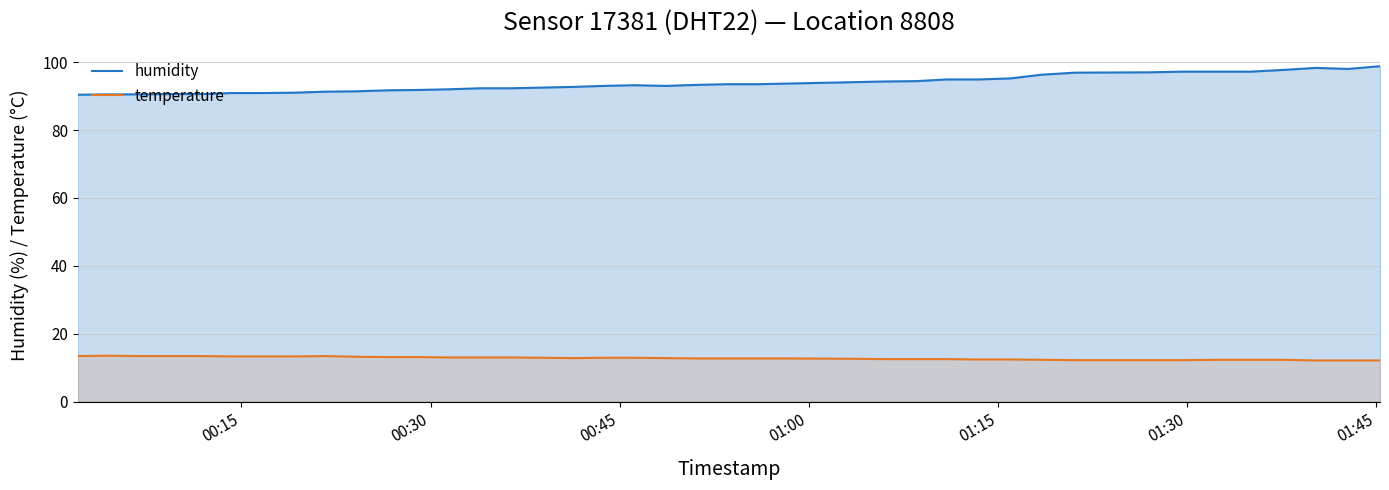

True or false: temperature and humidity intersect in this chart.

False